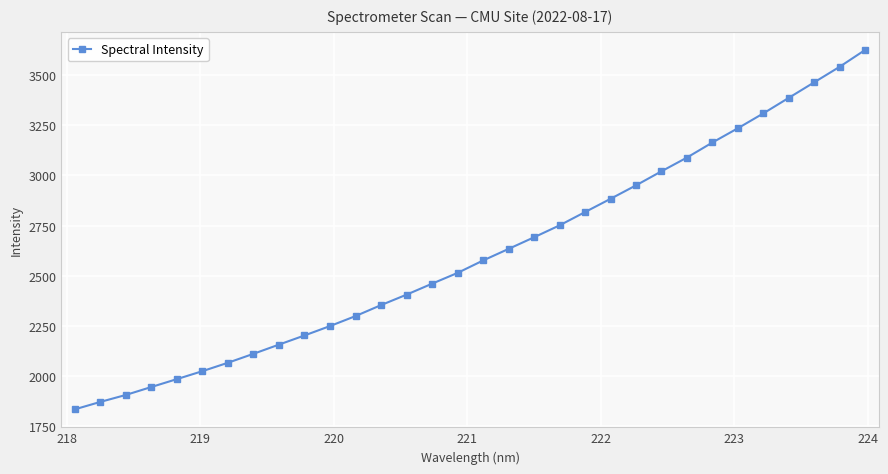

What is the value of the 10th point from the left?

2201.7